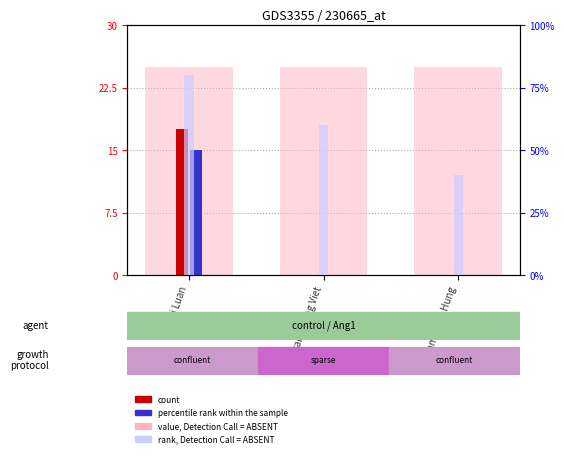

Where is rank, Detection Call = ABSENT nearest to the value 60?

Tran Hoang Viet